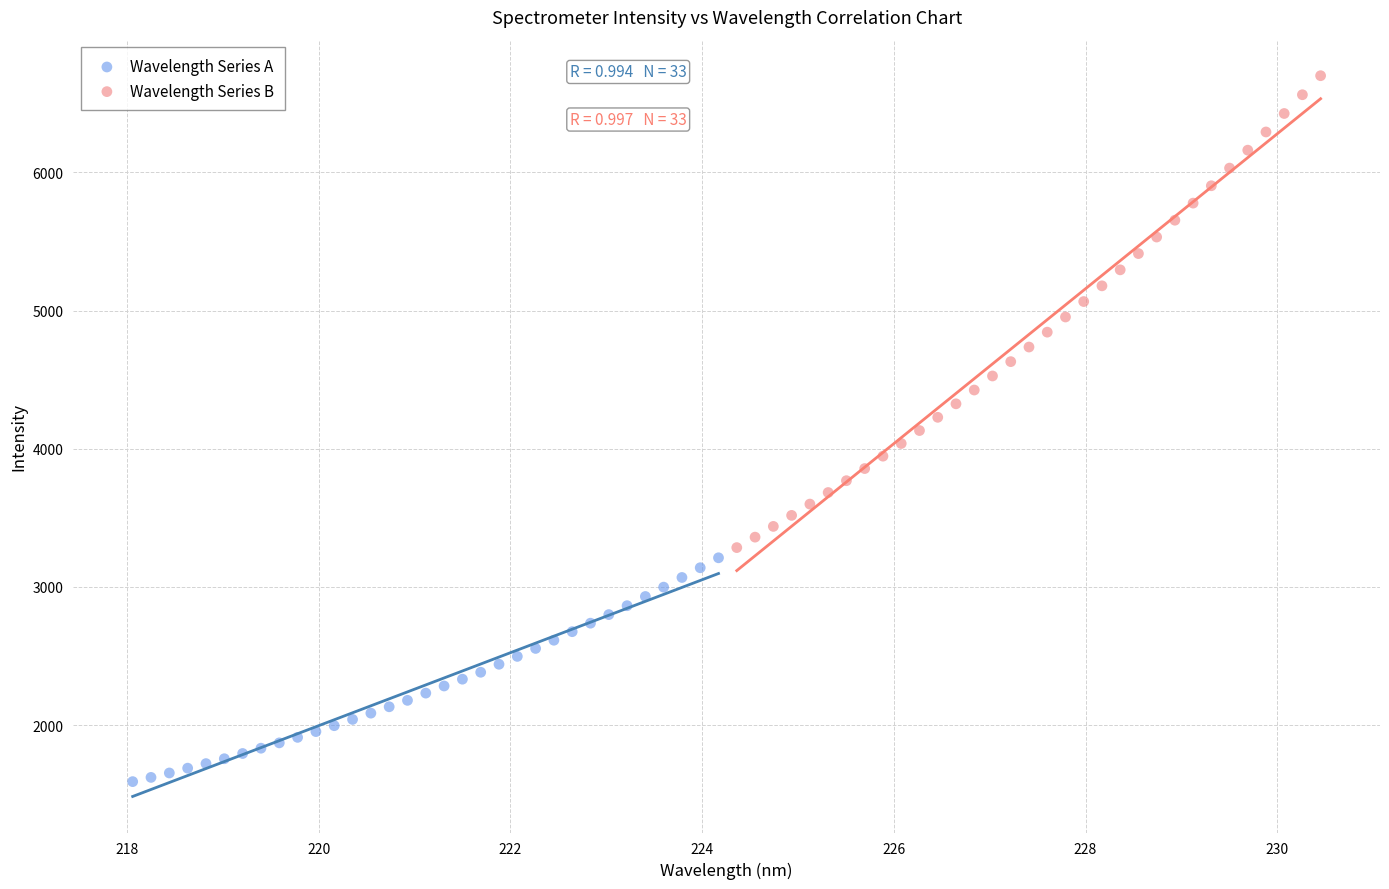

Which series reaches the minimum Y coordinate?

Wavelength Series A